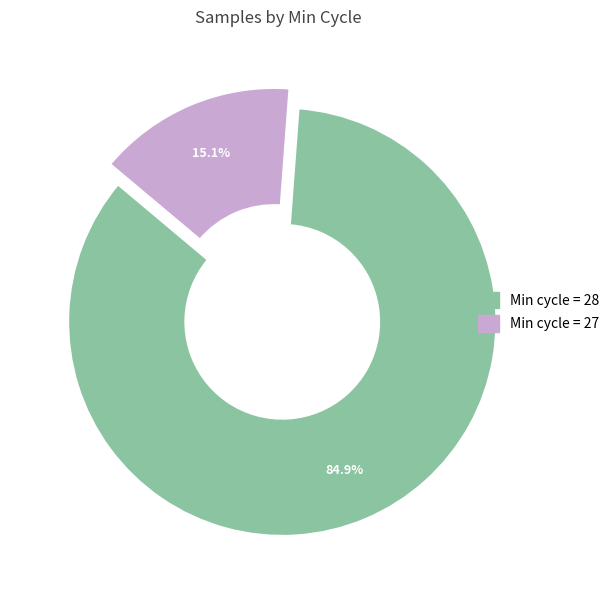

Is there any slice that represents more than half of the pie?

Yes